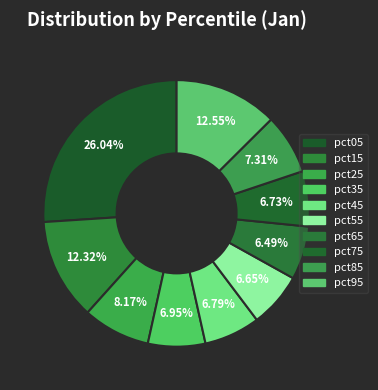

Which category has the smallest portion of the pie?

pct65